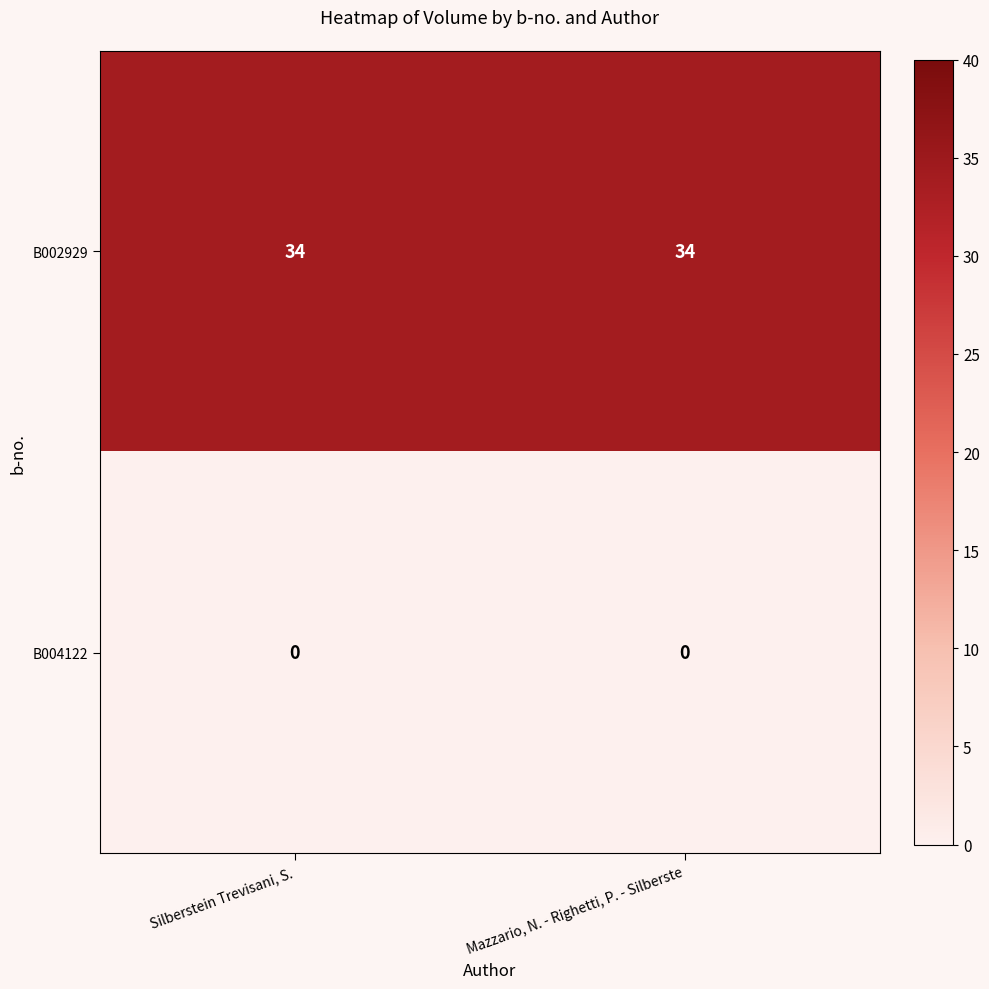

Reading left to right, transcribe all the data shown in this chart.

B002929: Silberstein Trevisani, S.=34	Mazzario, N. - Righetti, P. - Silberste=34
B004122: Silberstein Trevisani, S.=0	Mazzario, N. - Righetti, P. - Silberste=0